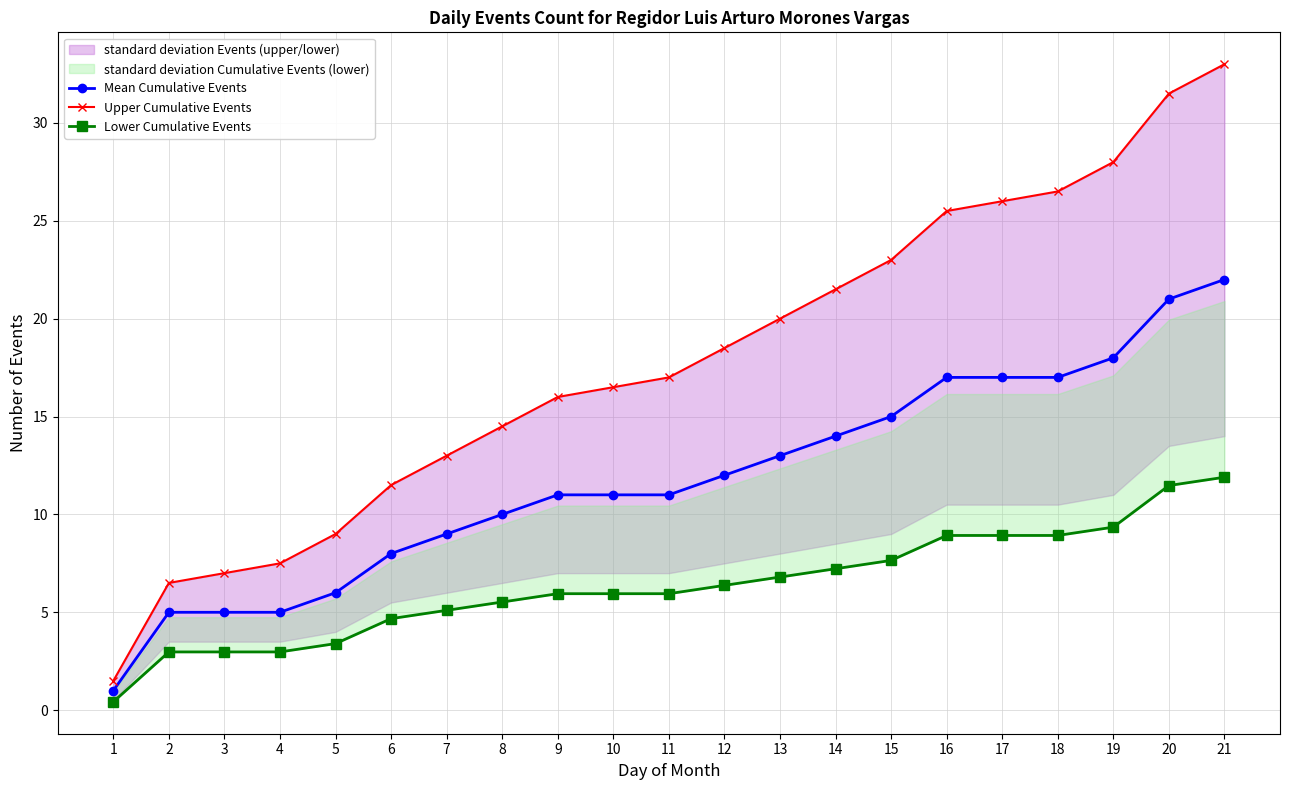

At how many categories does at least one series exceed 28?

2